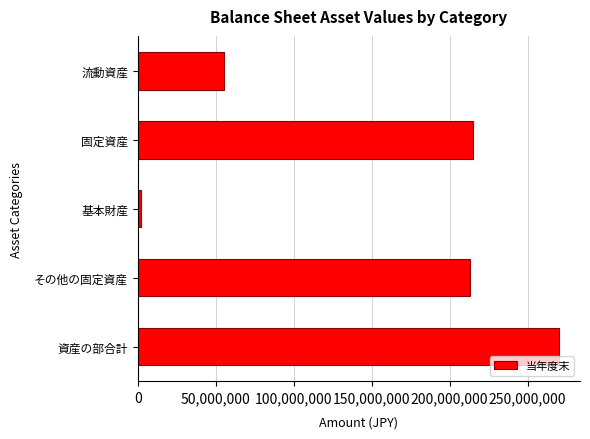

Are the bars grouped side by side (vs. stacked)?

No